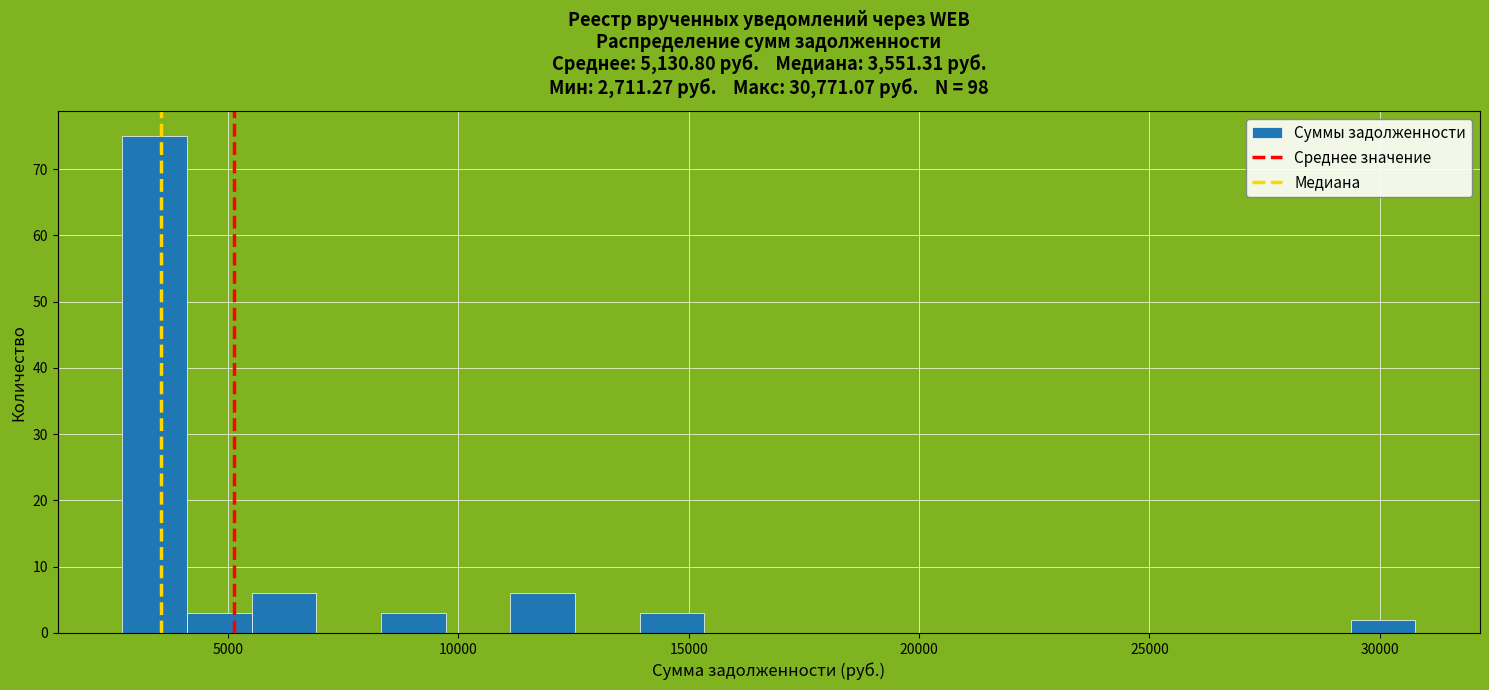

Around what value on the x-axis is the tallest bar? Give the approximate position of its centre, as read against the axis.

3500